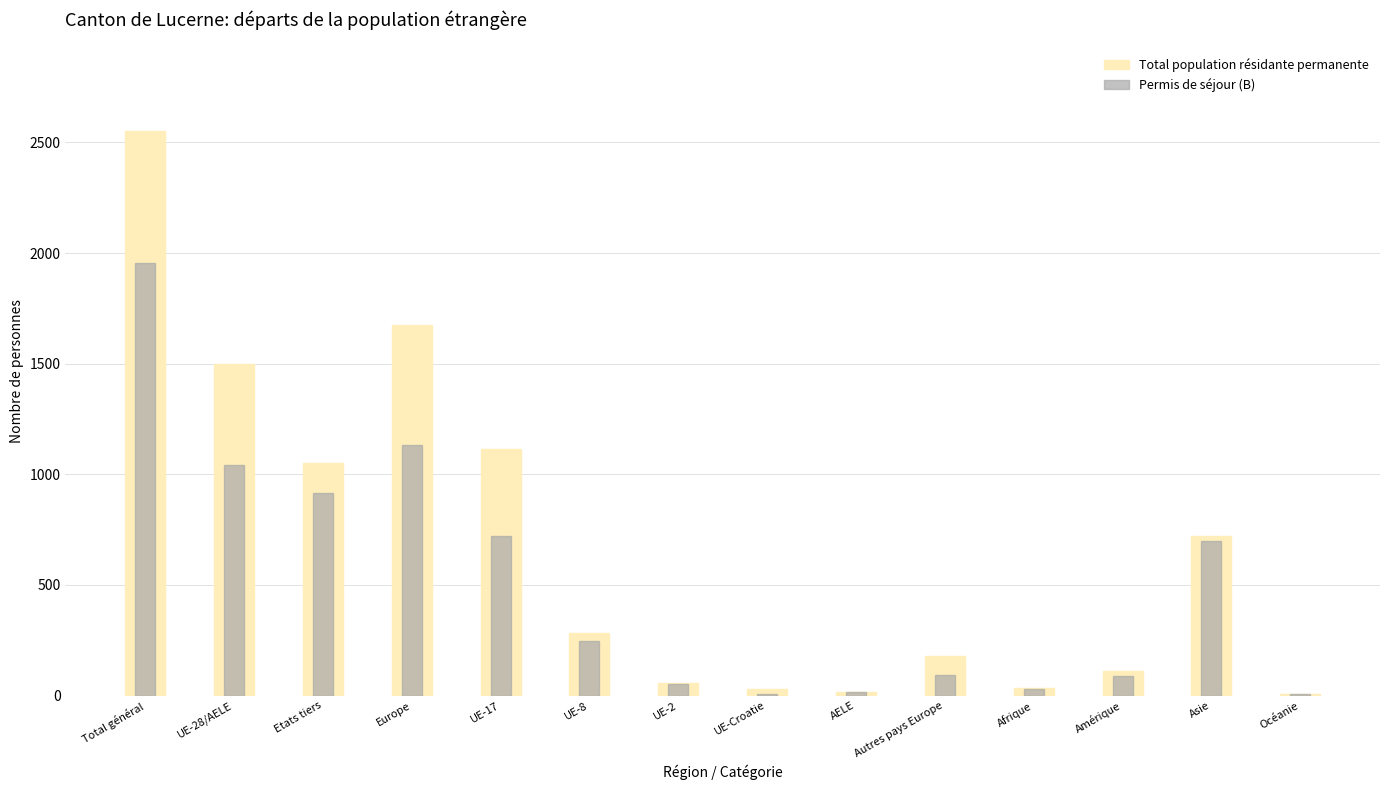

What is the difference between the Permis de séjour (B) values at Autres pays Europe and UE-Croatie?

83